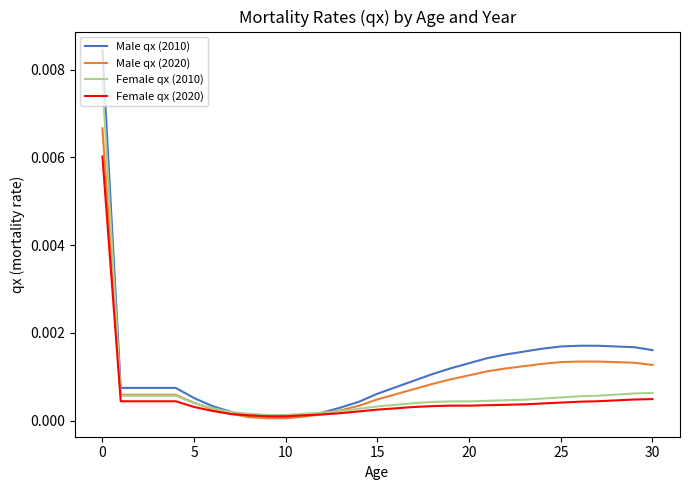

Count the number of categories in the chart.

31